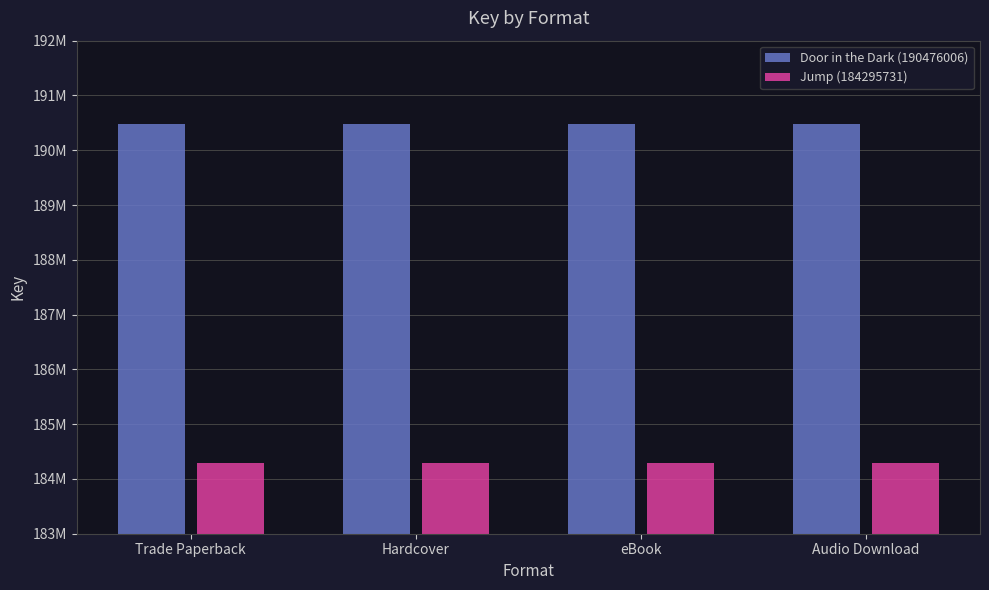

What is the label of the 2nd bar from the right?

eBook